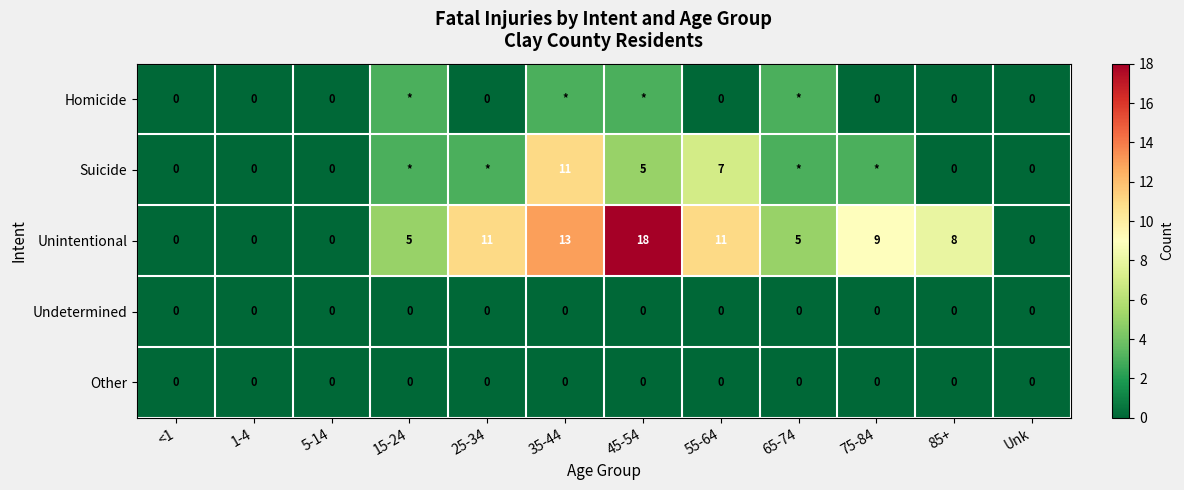

Is the value of Unintentional at 45-54 greater than the value of Other at 25-34?

Yes